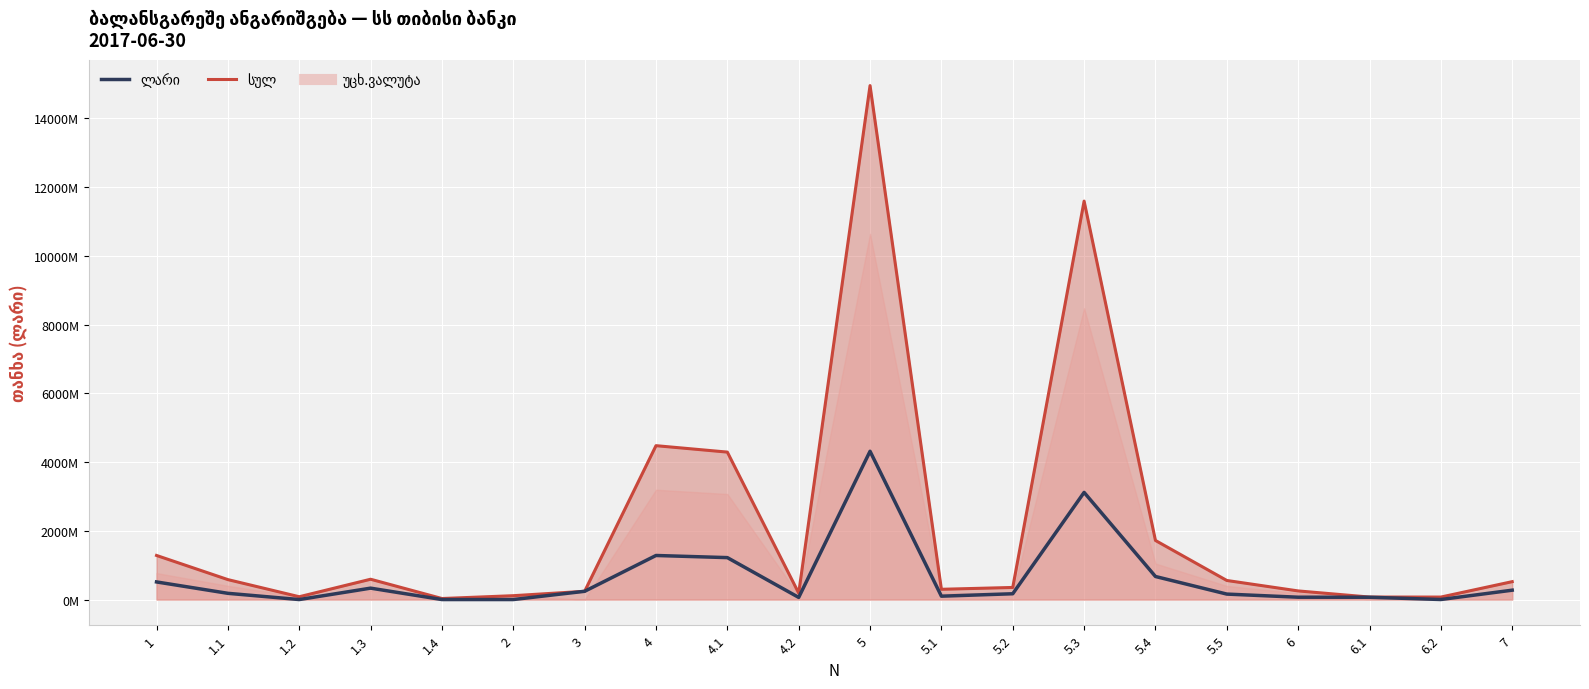

What is the difference between the second highest and minimum values?

3116416257.0